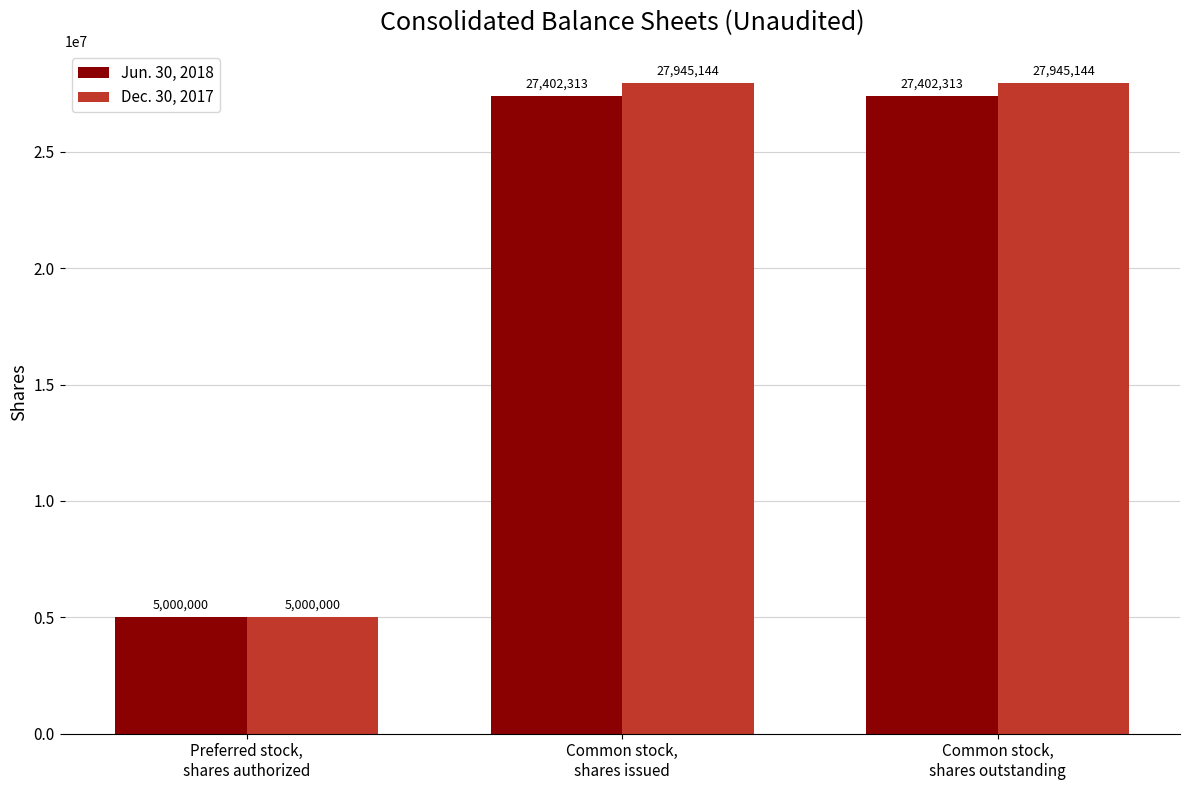

Reading left to right, transcribe all the data shown in this chart.

Jun. 30, 2018: Preferred stock,
shares authorized=5000000	Common stock,
shares issued=27402313	Common stock,
shares outstanding=27402313
Dec. 30, 2017: Preferred stock,
shares authorized=5000000	Common stock,
shares issued=27945144	Common stock,
shares outstanding=27945144